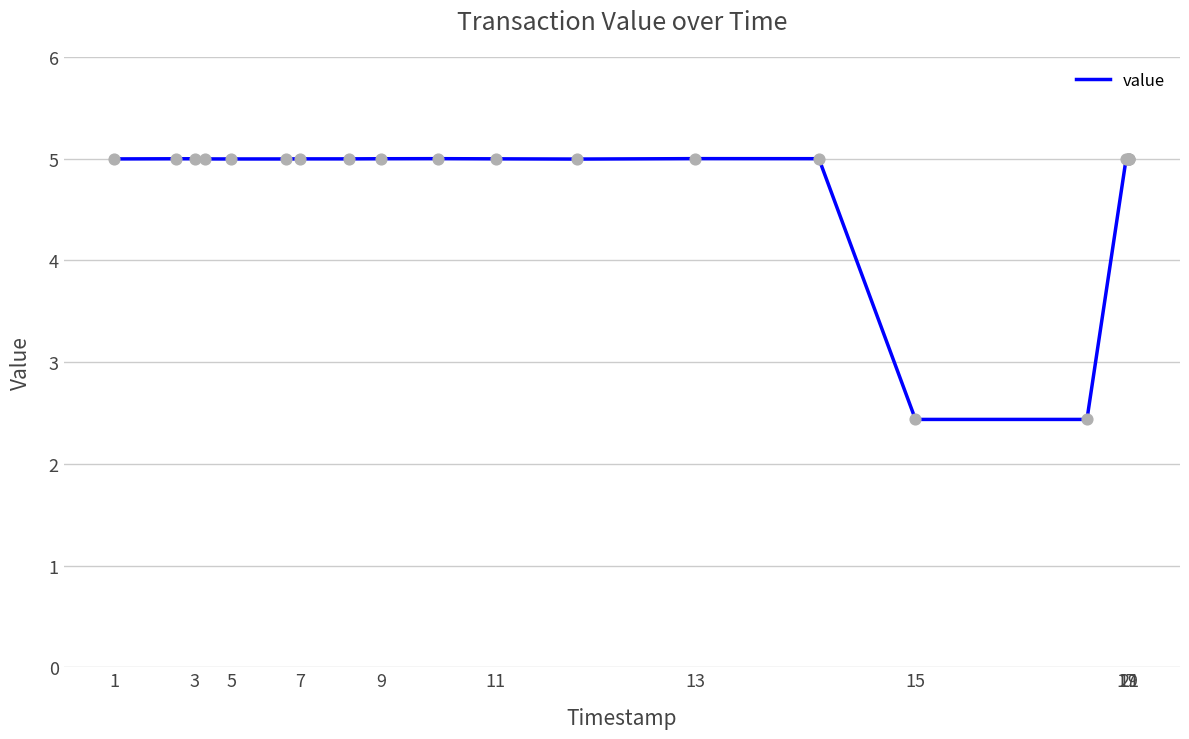

What is the difference between the maximum and minimum values?

2.6